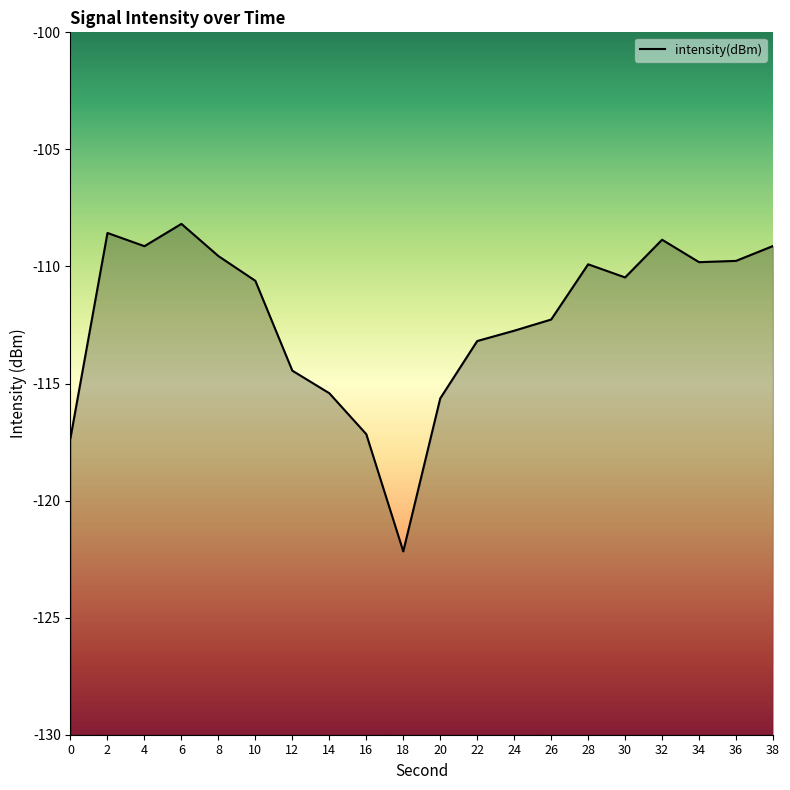

What is the difference between the maximum and second lowest values?

9.1